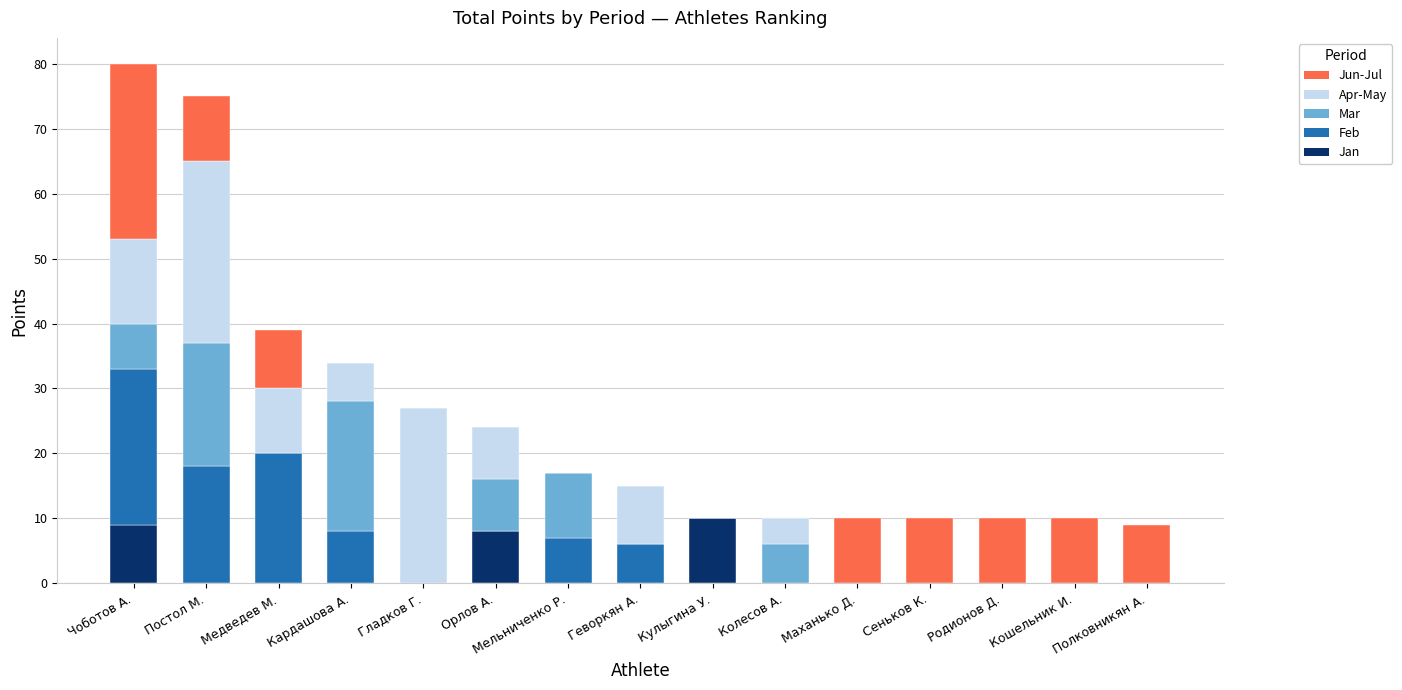

What is the total value across all series at Кардашова А.?

34